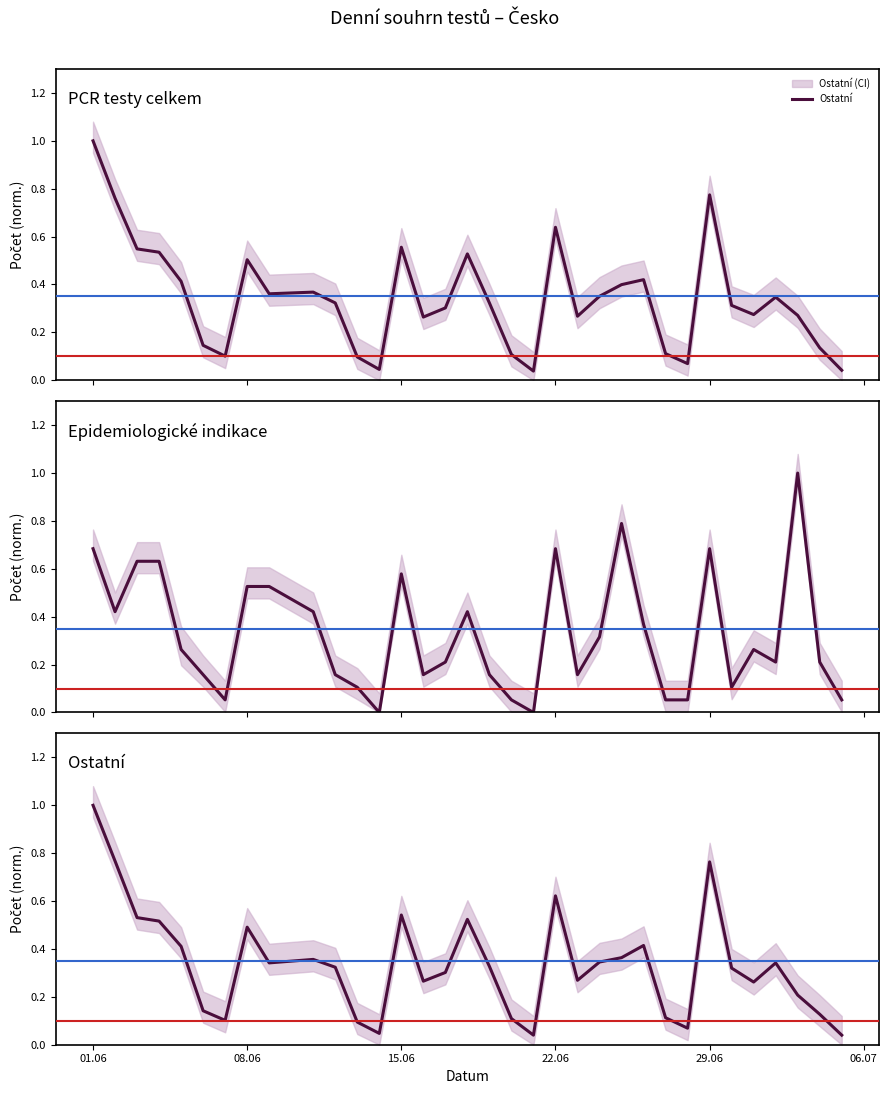

The PCR testy celkem series shows 0.1 at 10.06.2020. True or false?

False